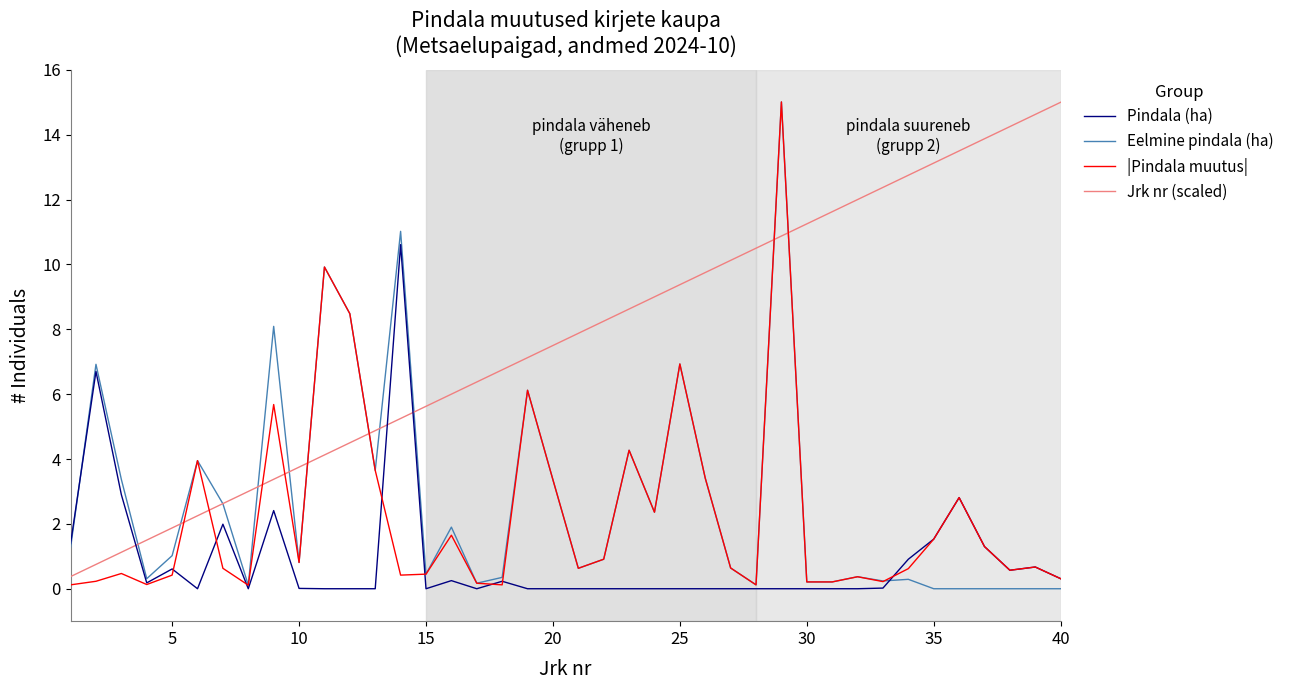

Which series has the largest total across all categories?

Jrk nr (scaled)